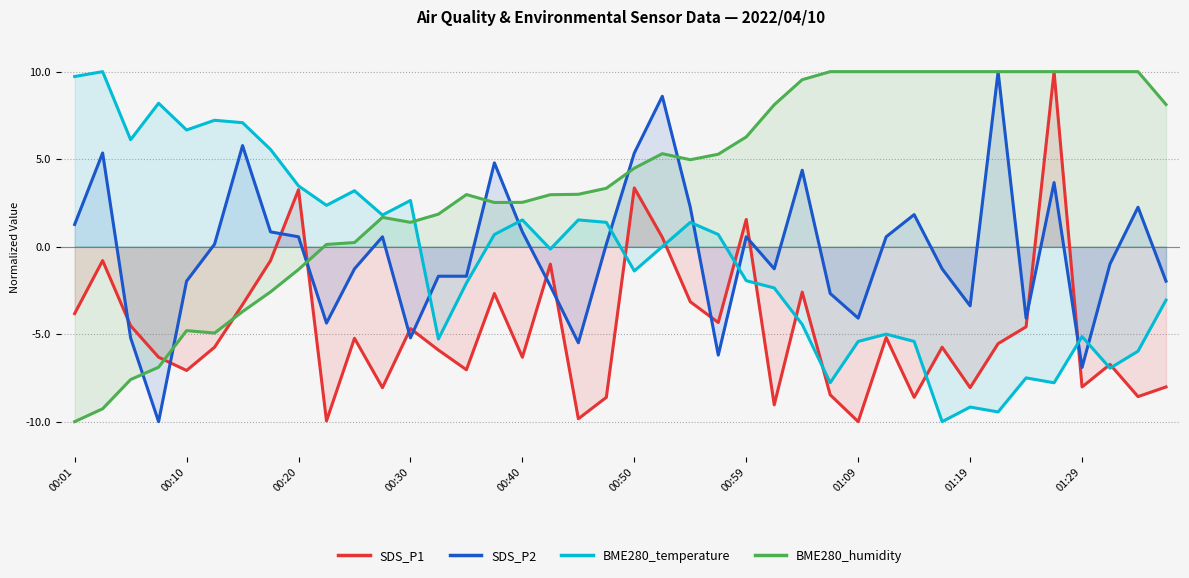

What is the difference between the maximum and minimum values in the BME280_temperature series?

20.0